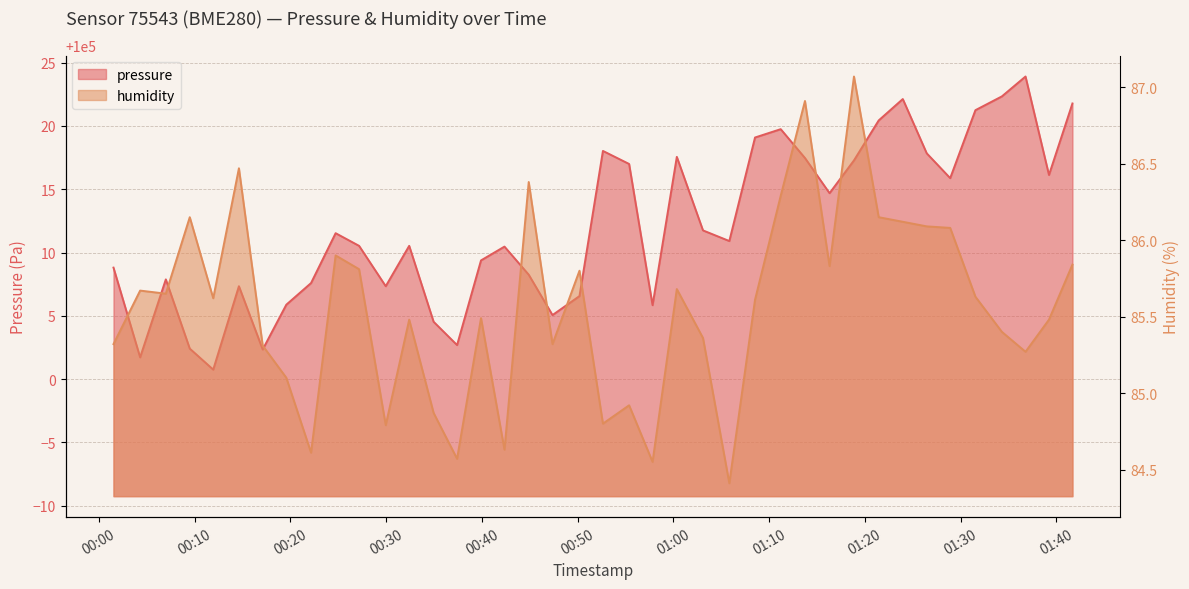

What is the difference between the maximum and minimum values in the pressure series?

23.2